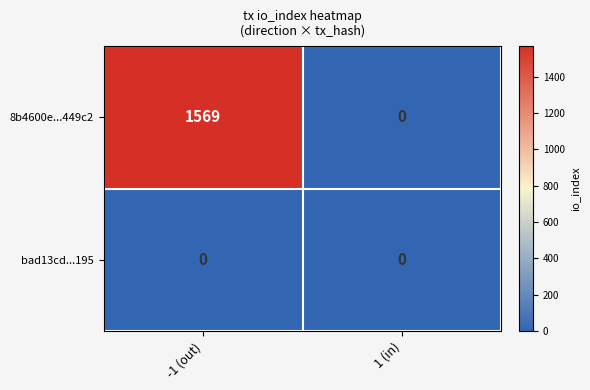

List the series in order of their overall mean, lowest first.

bad13cd...195, 8b4600e...449c2